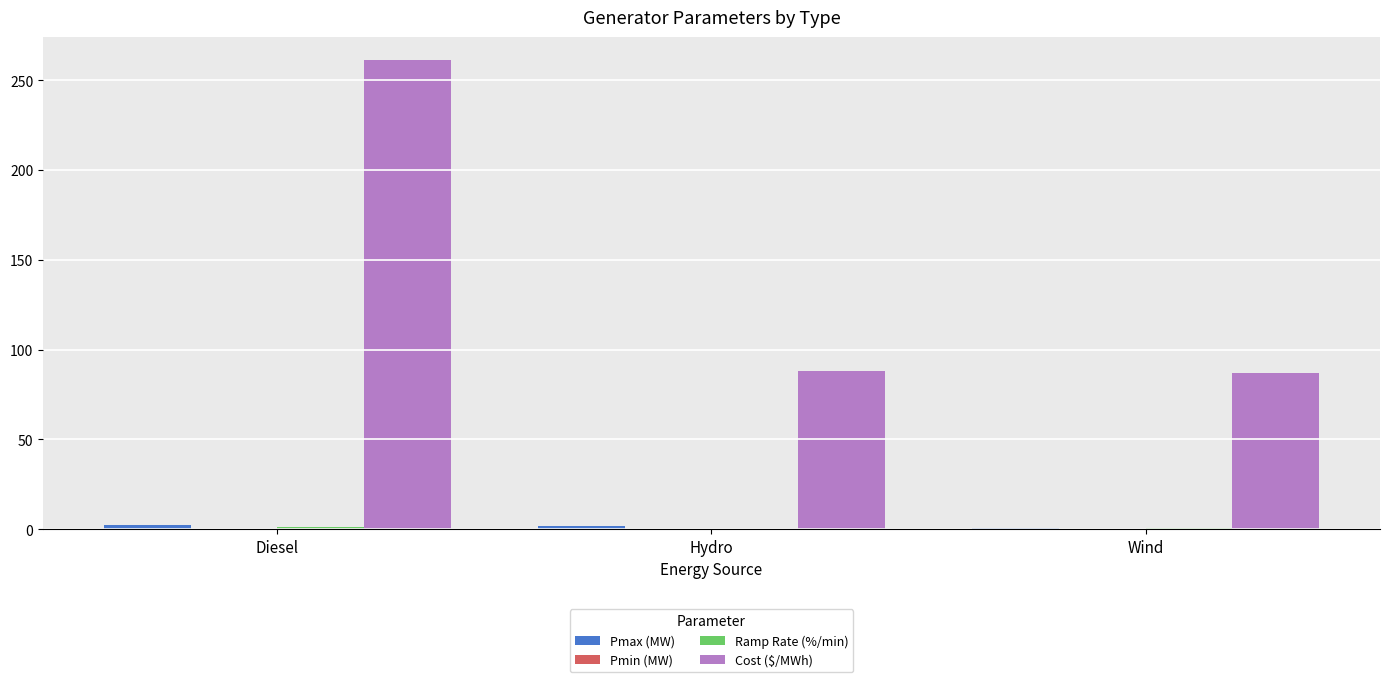

Which label corresponds to the largest value in the chart?

Diesel